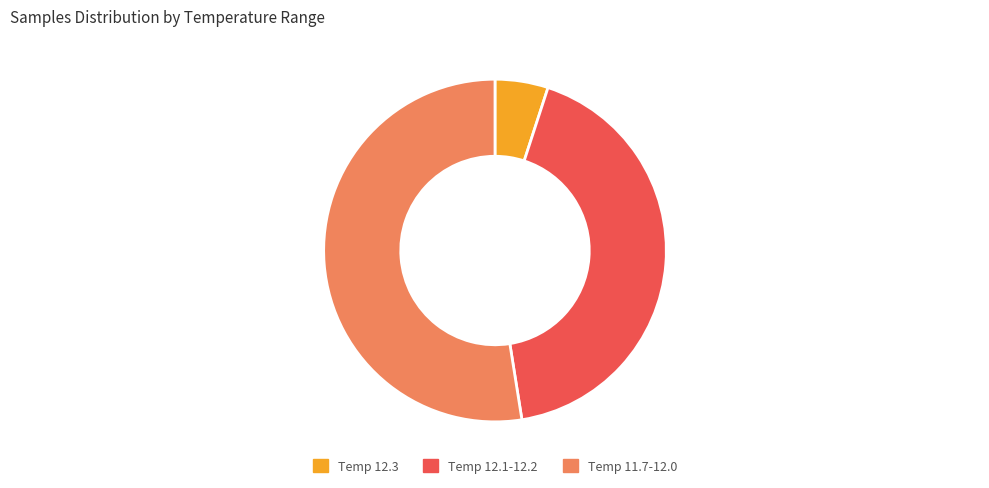

Is Temp 12.3 the majority of the pie?

No